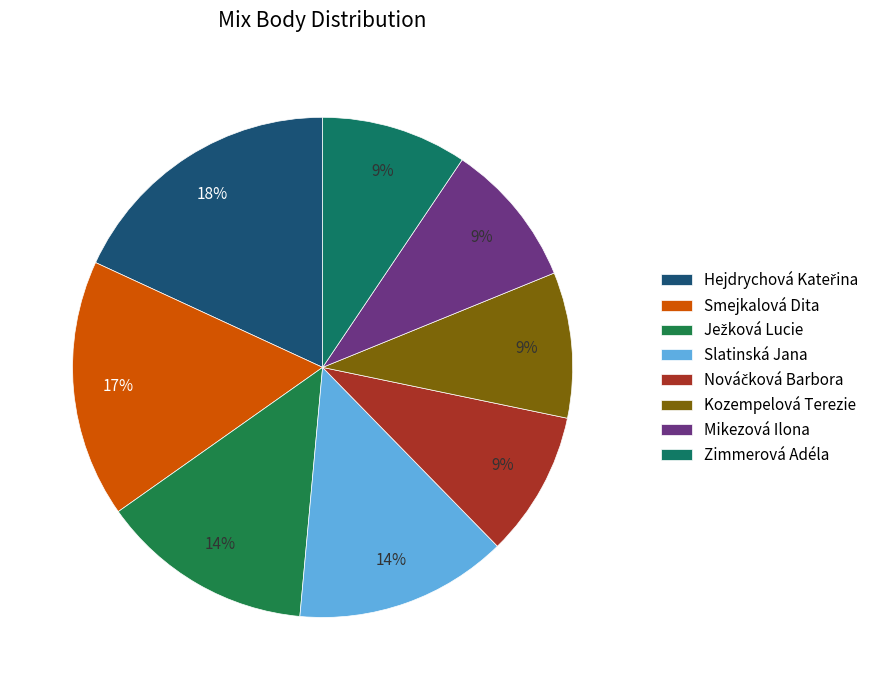

Is it true that Hejdrychová Kateřina is 24% of the pie?

False